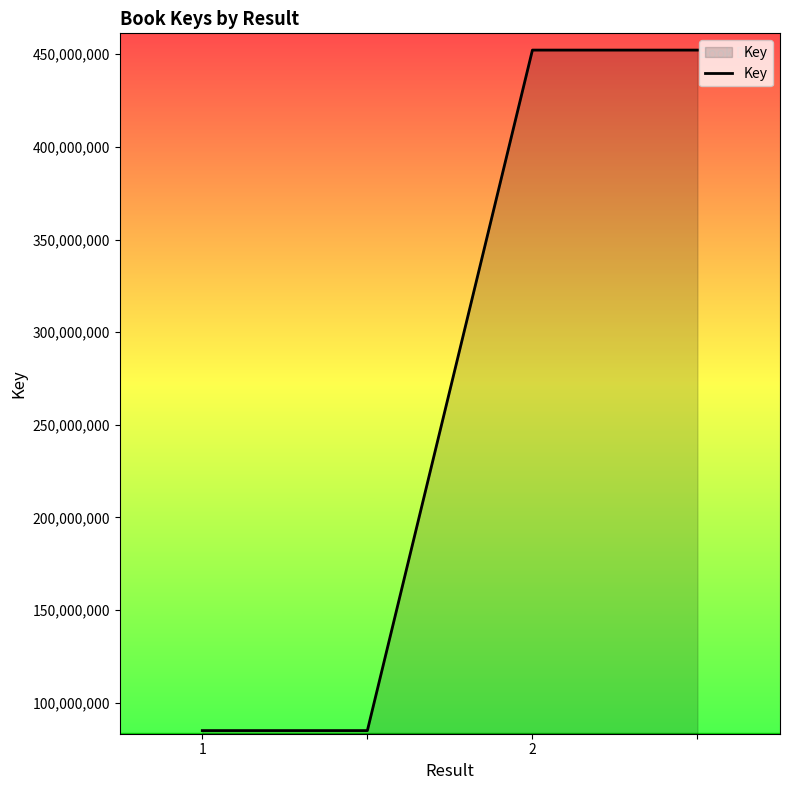

What is the maximum value shown in the chart?

452265749